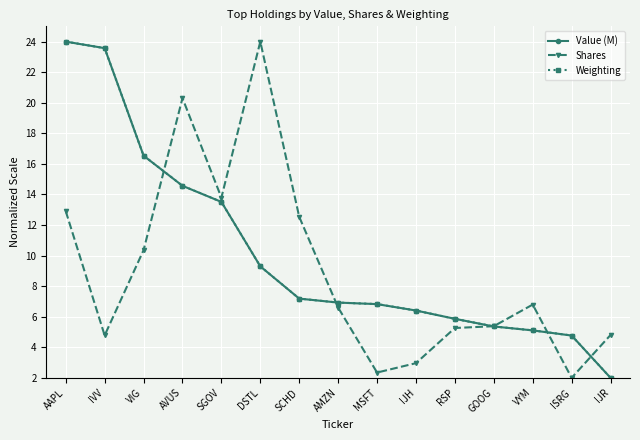

At which label does Shares reach its peak?

DSTL